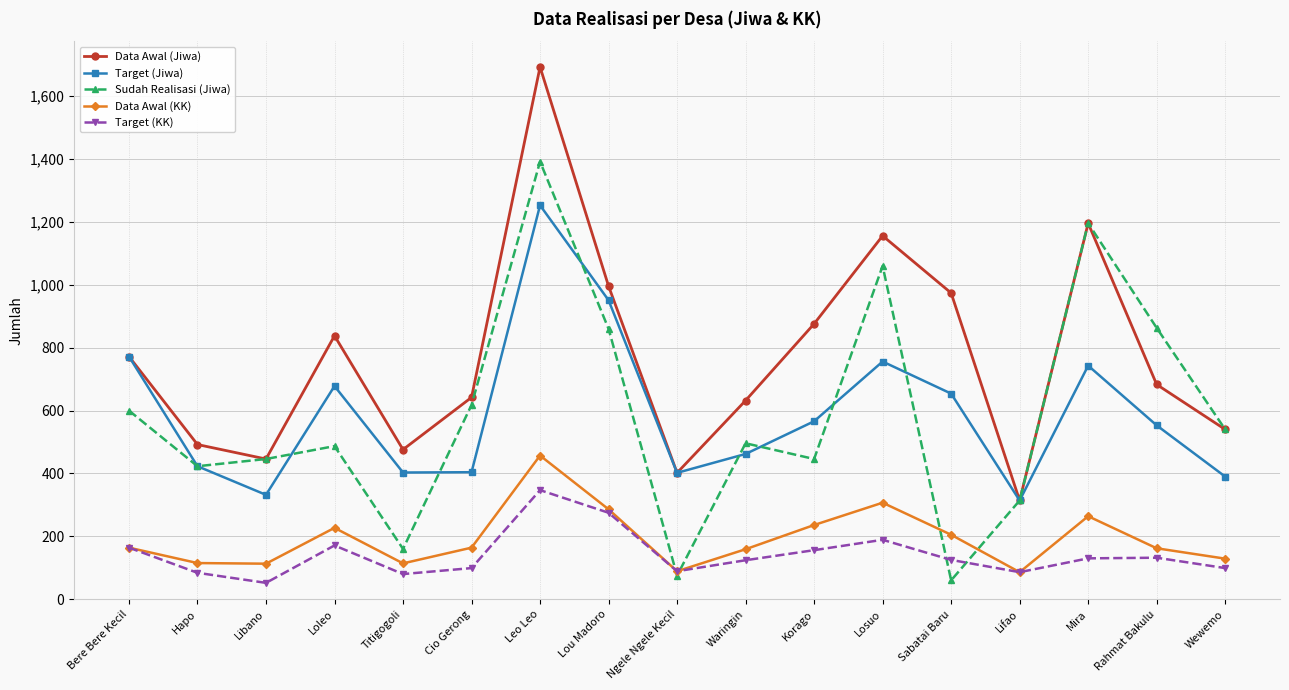

What is the value of the Data Awal (Jiwa) point at the 4th from the left?

838